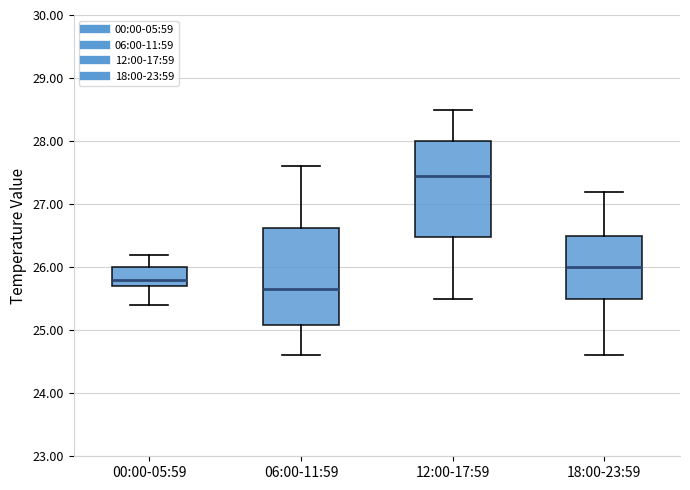

Where does the median line of the box for 12:00-17:59 sit on the y-axis? The values are not printed on the chart, so give them approximately, as read against the axis.

27.5